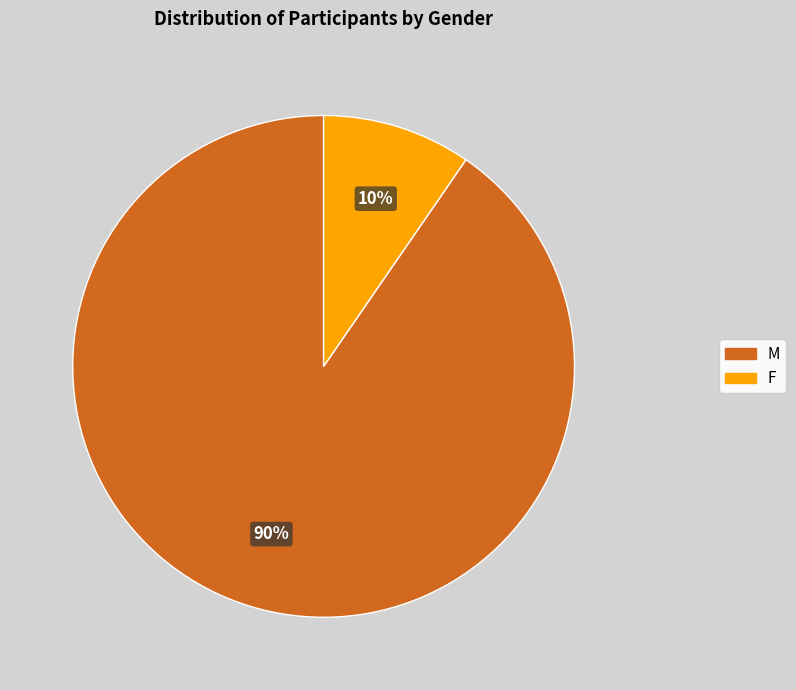

What percentage is the F slice, to the nearest percent?

10%